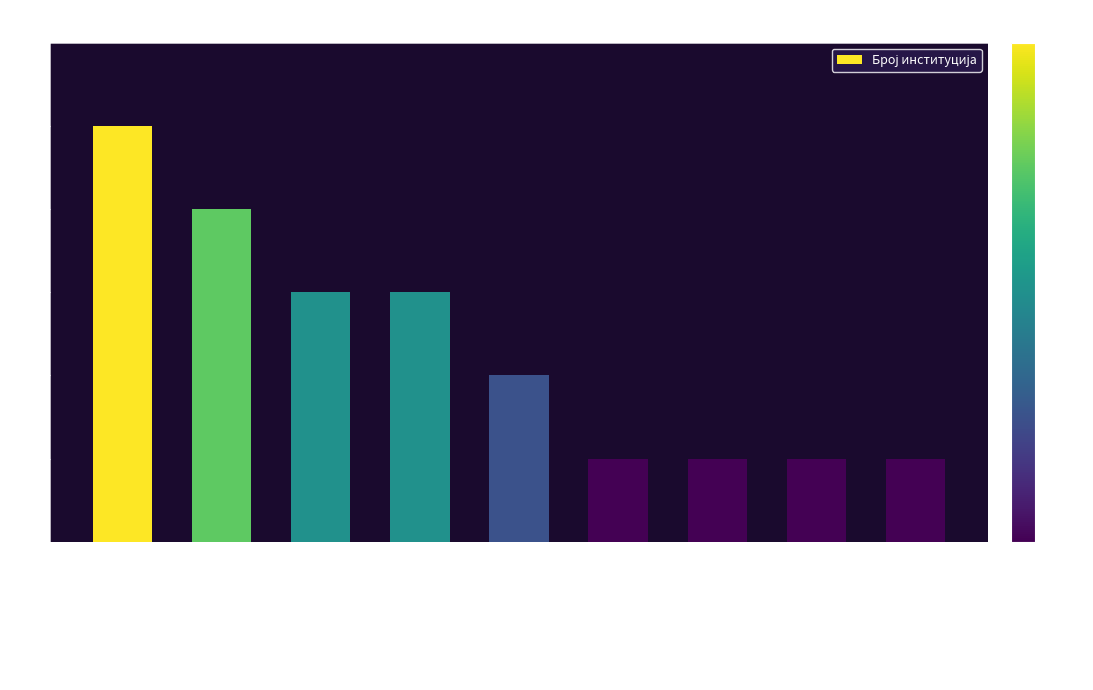

What is the value of the 6th bar from the left?

1